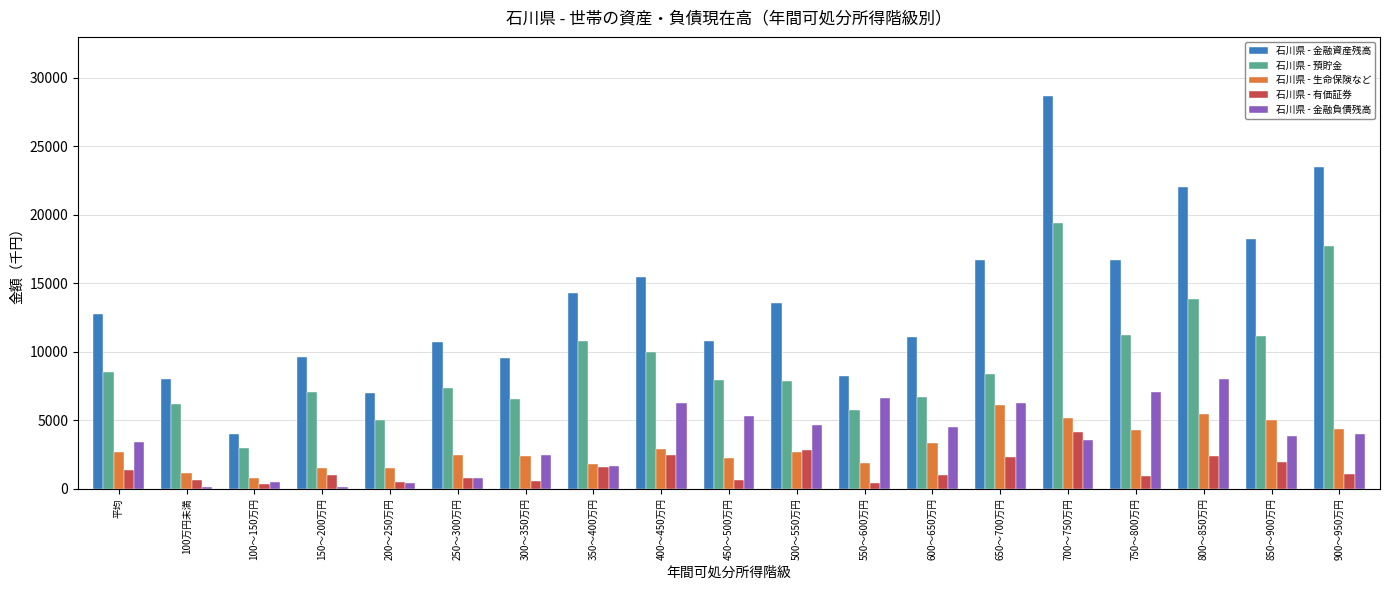

Is the value of 石川県 - 有価証券 at 850～900万円 greater than the value of 石川県 - 生命保険など at 100～150万円?

Yes